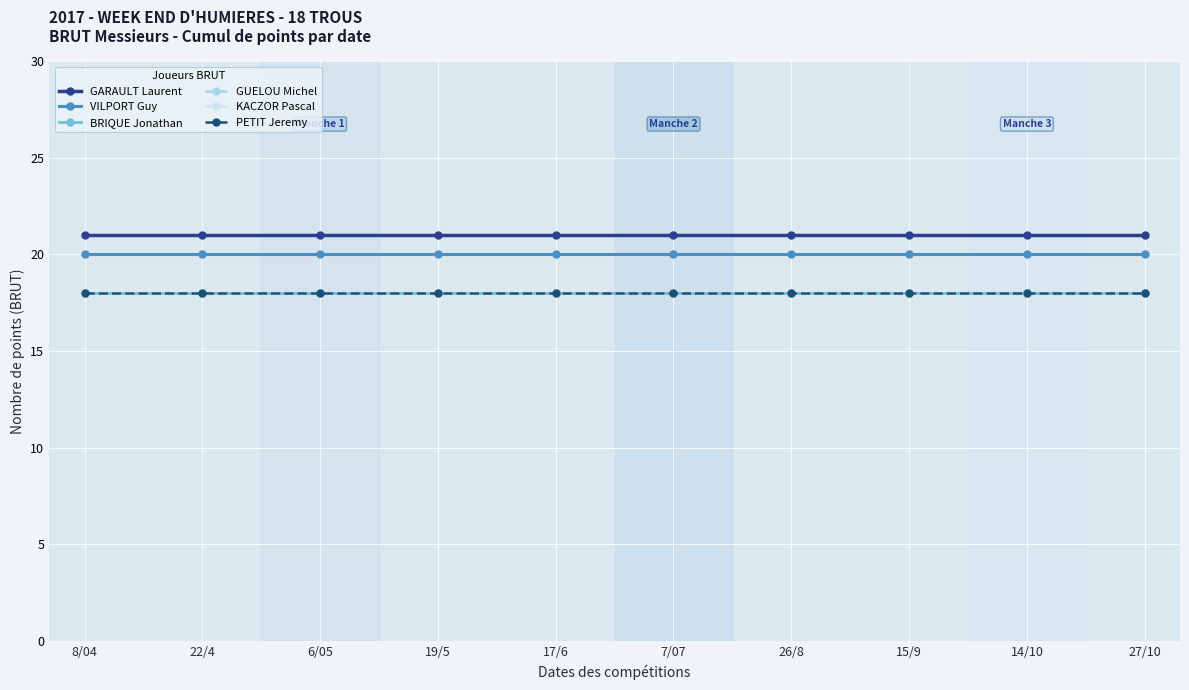

What is the total value across all series at 26/8?

113